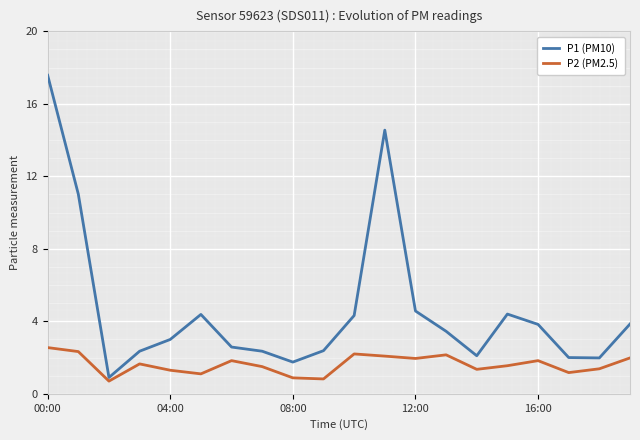

Rank the series by their maximum value, from highest to lowest.

P1 (PM10), P2 (PM2.5)